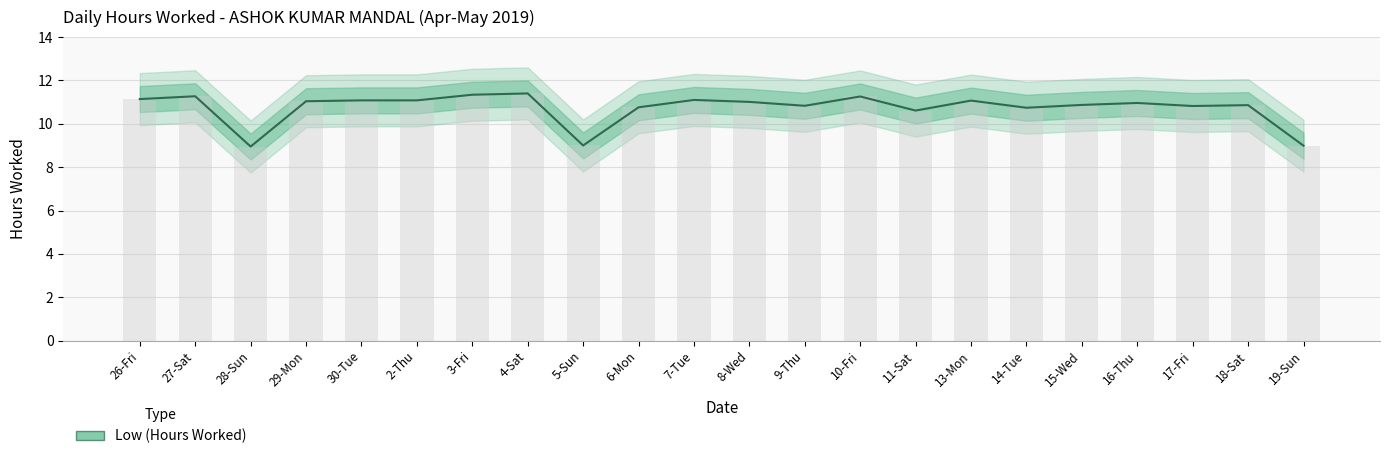

What is the label of the 19th bar from the left?

16-Thu